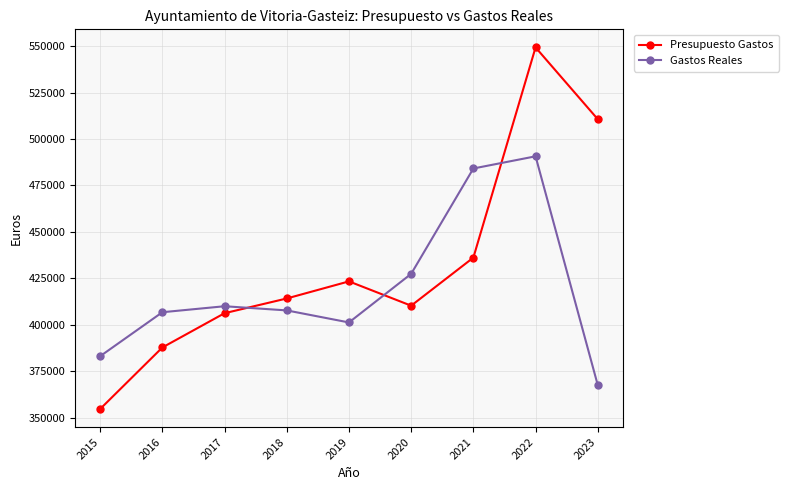

What is the average value of the Gastos Reales series?

419782.8